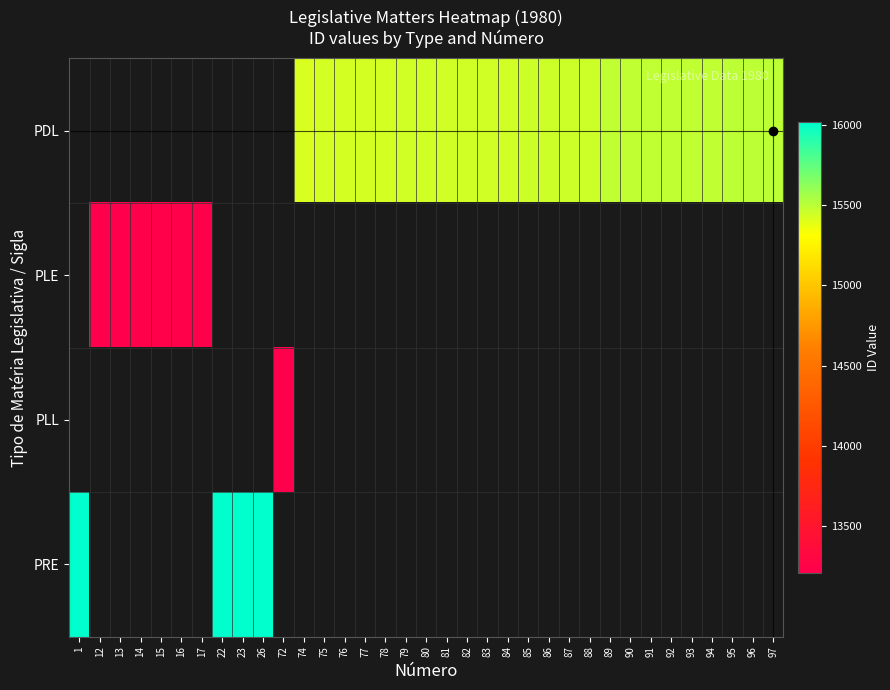

True or false: PDL has a value of 15452.0 at 87.

True